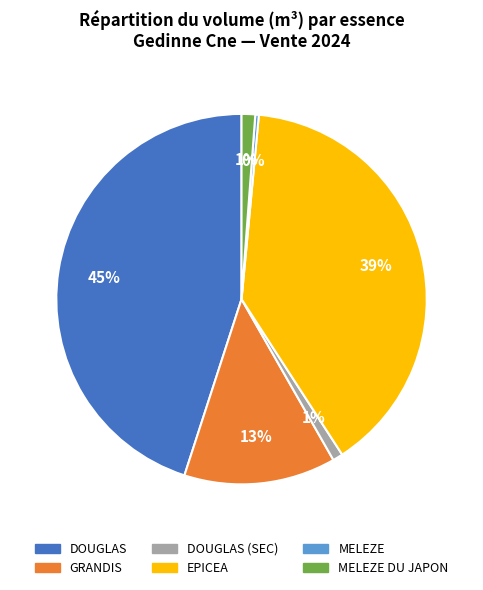

To the nearest percent, what is the difference between the largest and smallest slice percentages?

45%